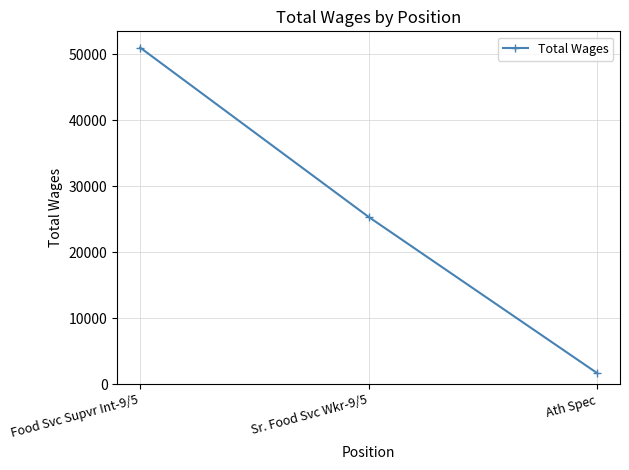

True or false: the data shows 1711 at Ath Spec.

True